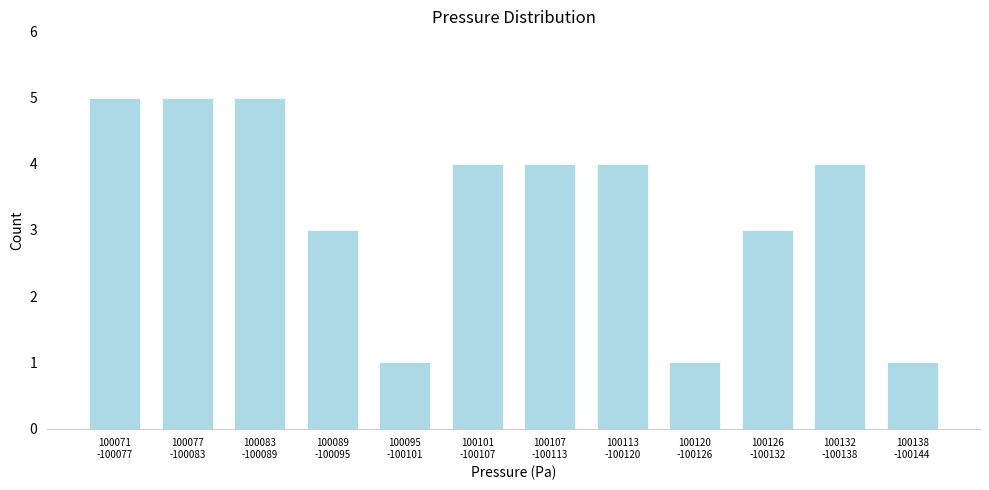

Reading left to right, transcribe all the data shown in this chart.

5	5	5	3	1	4	4	4	1	3	4	1